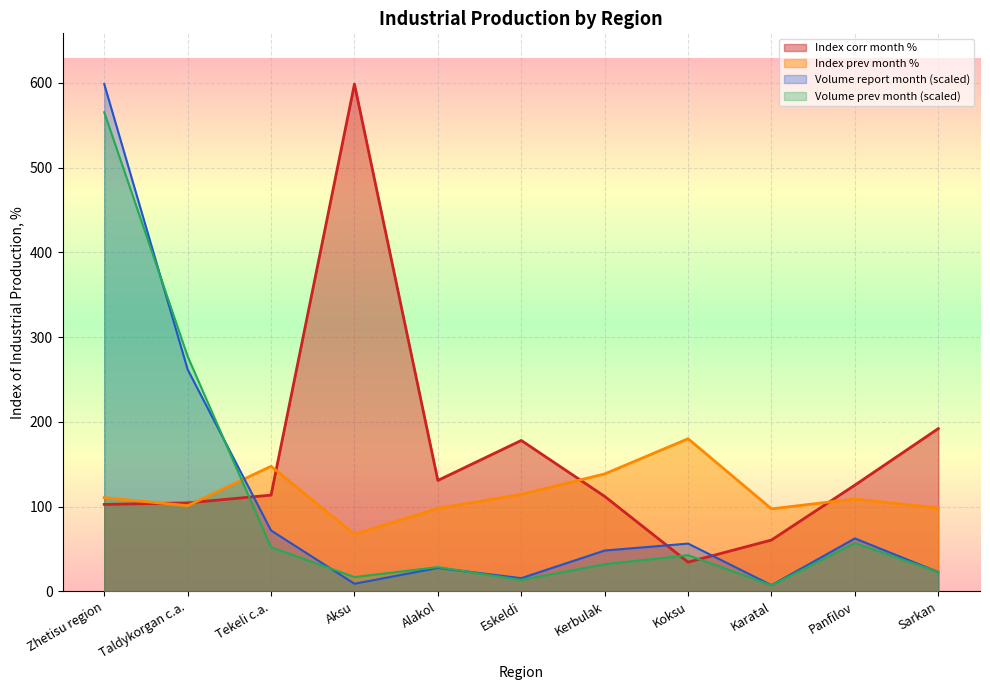

What is the sum of the Index prev month % values at Kerbulak and Zhetisu region?

249.4